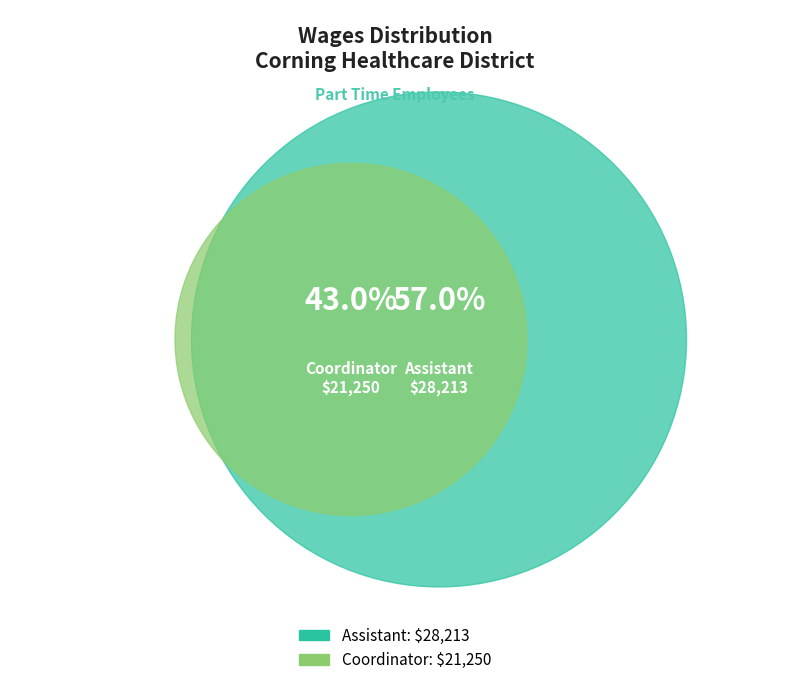

What is the change in value from Assistant to Coordinator?

-6963